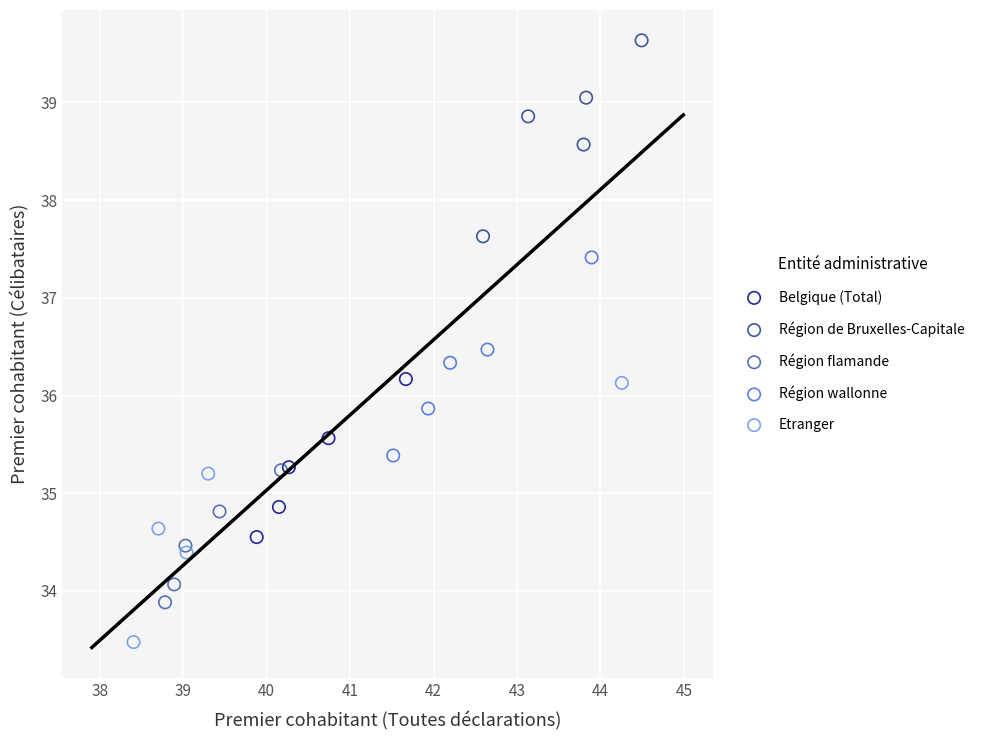

Which series has the widest spread of Y values?

Etranger